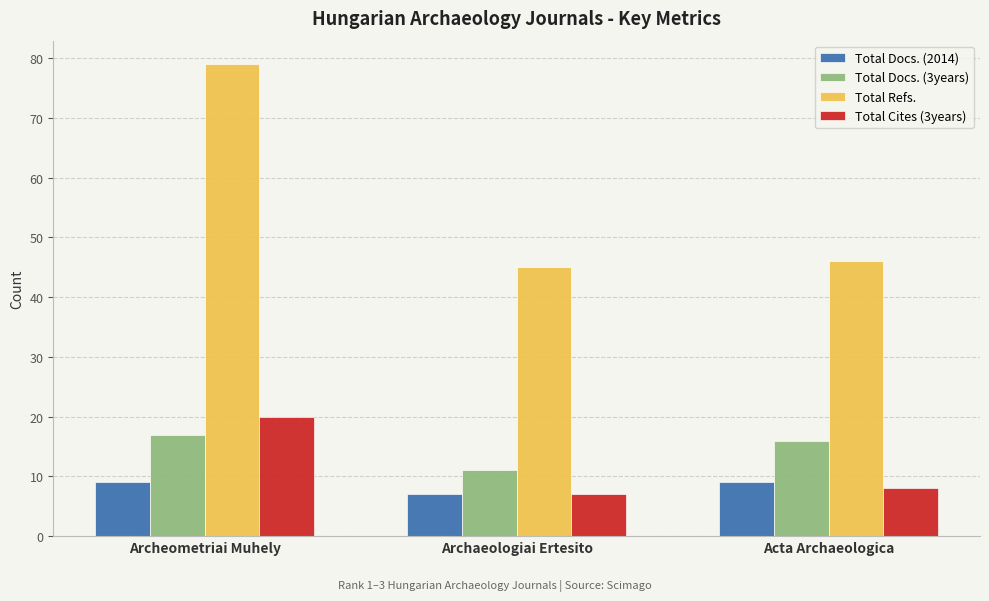

At which category is the sum across all series the highest?

Archeometriai Muhely